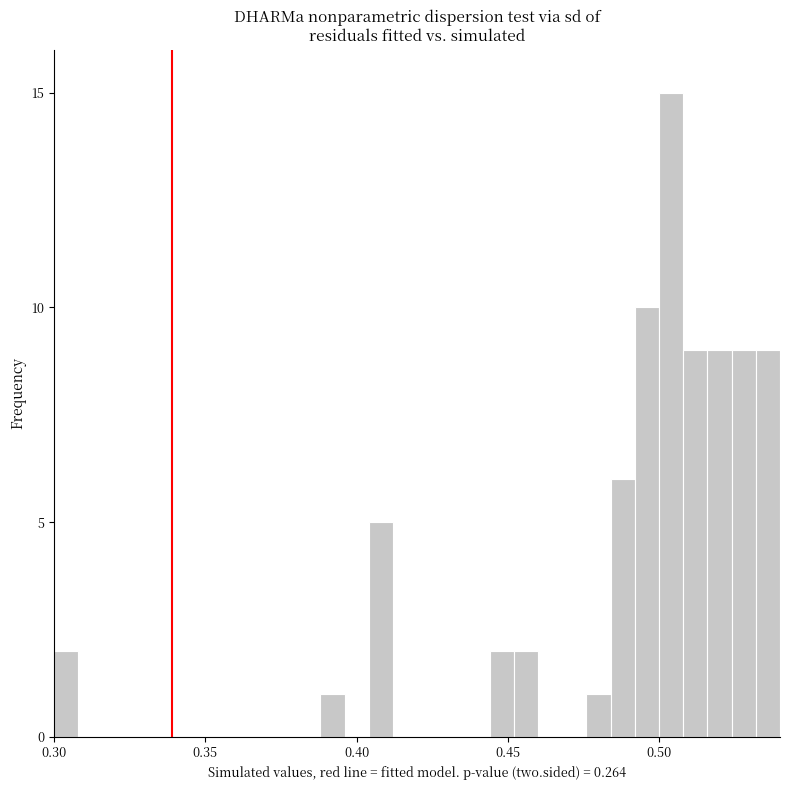

Read against the x-axis, roughly where is the centre of the tallest bar?

0.505